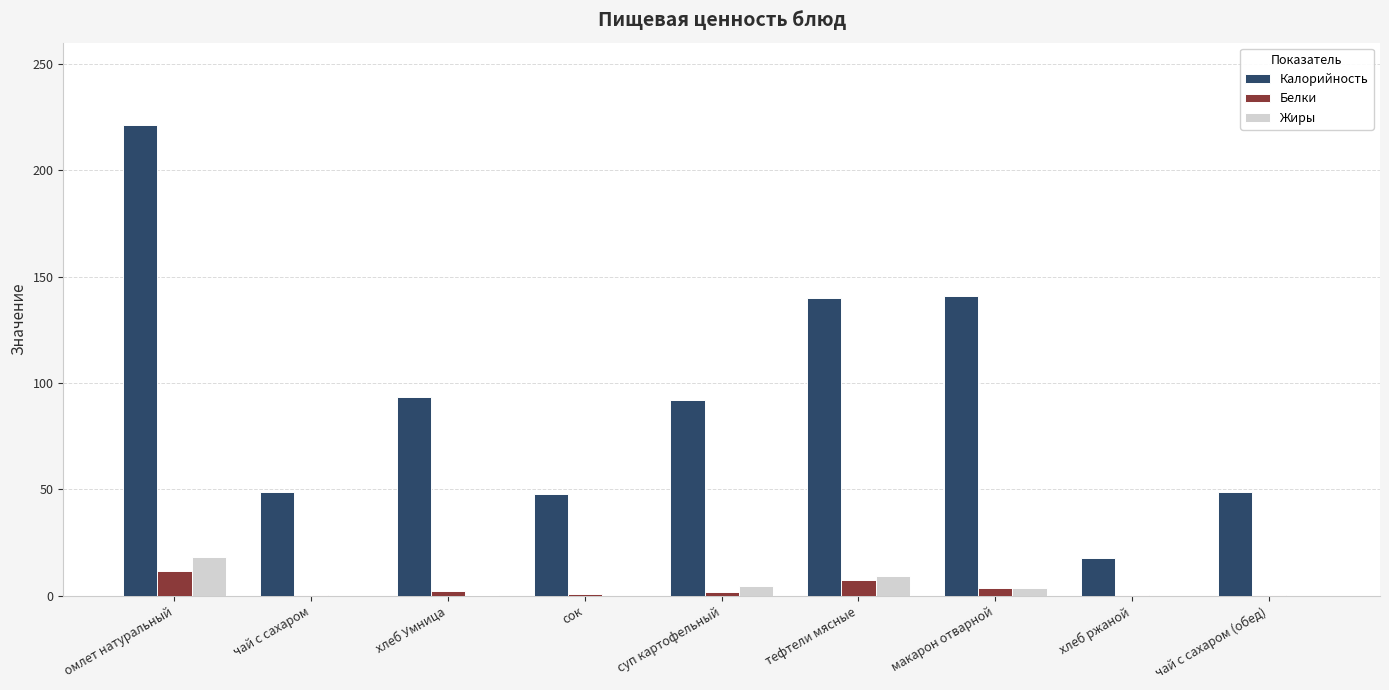

What is the total value across all series at хлеб ржаной?

18.1